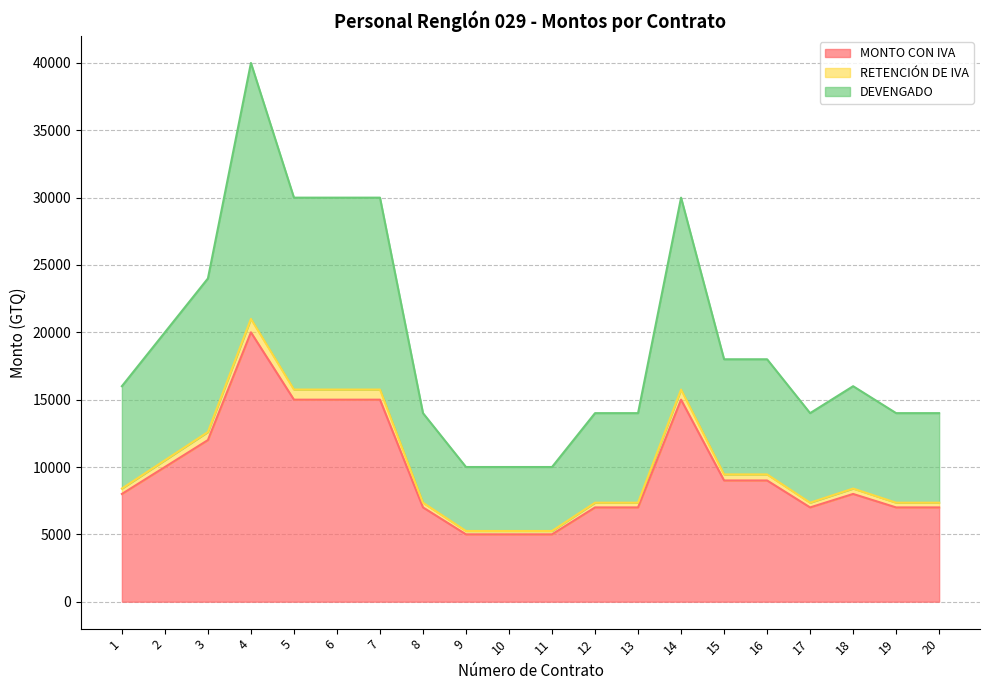

What is the difference between the maximum and minimum values in the MONTO CON IVA series?

15000